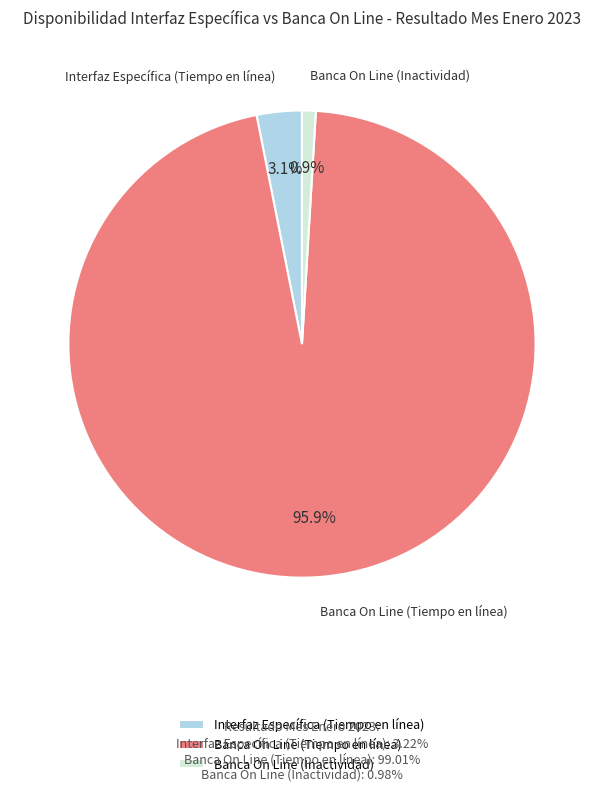

To the nearest percent, what is the difference between the largest and smallest slice percentages?

95%